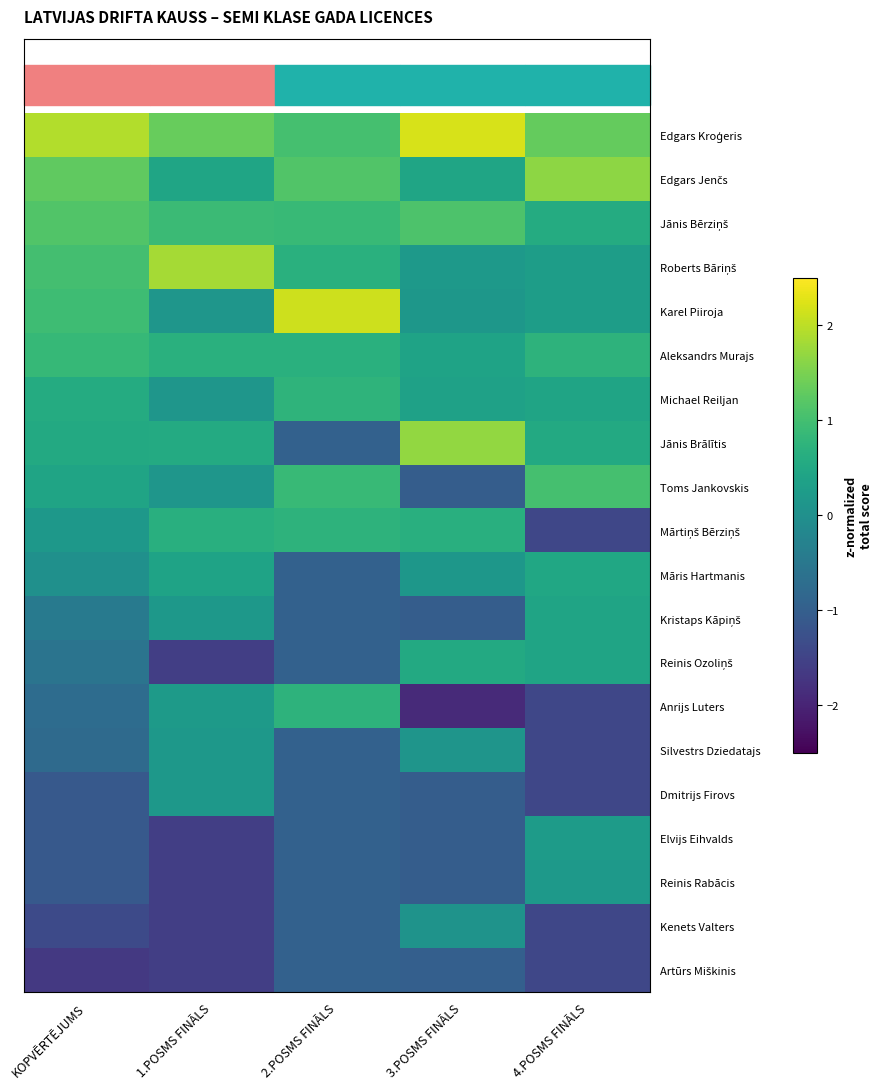

At how many categories does at least one series exceed 0?

5